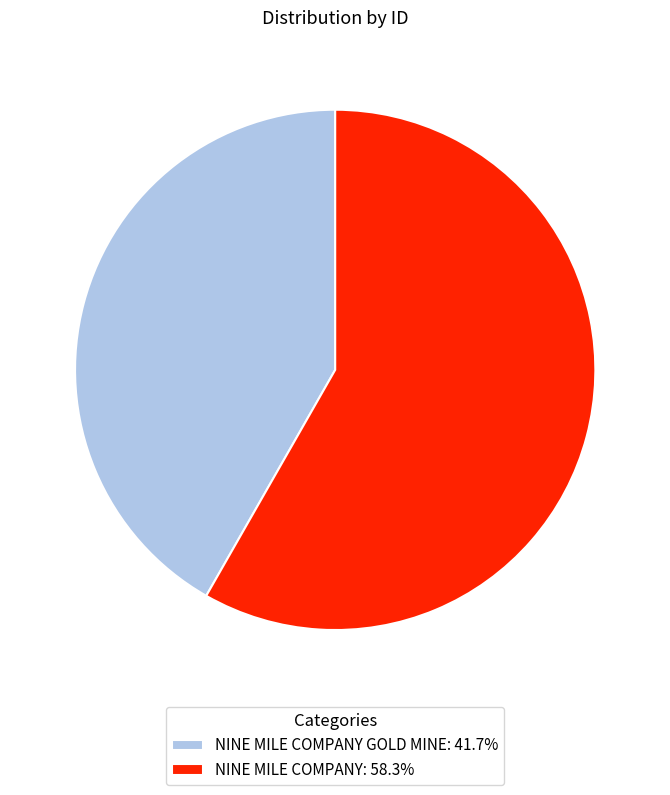

What is the ratio of the value at NINE MILE COMPANY: 58.3% to the value at NINE MILE COMPANY GOLD MINE: 41.7%?

1.4